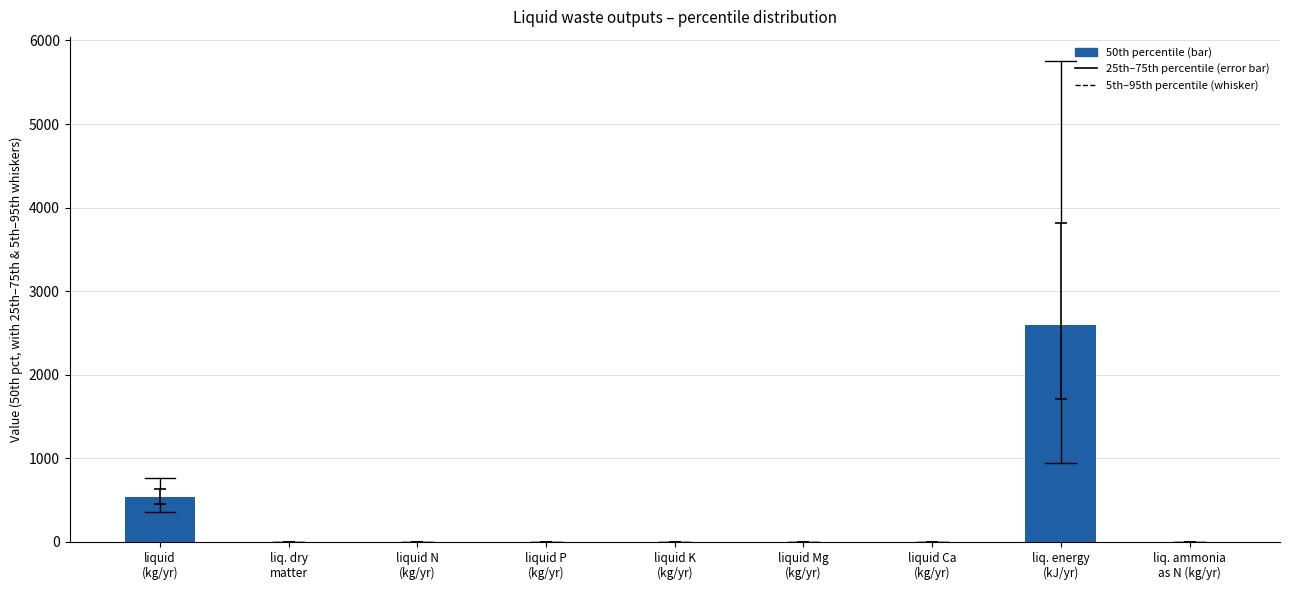

What is the difference between the values at liq. energy
(kJ/yr) and liquid P
(kg/yr)?

2597.2